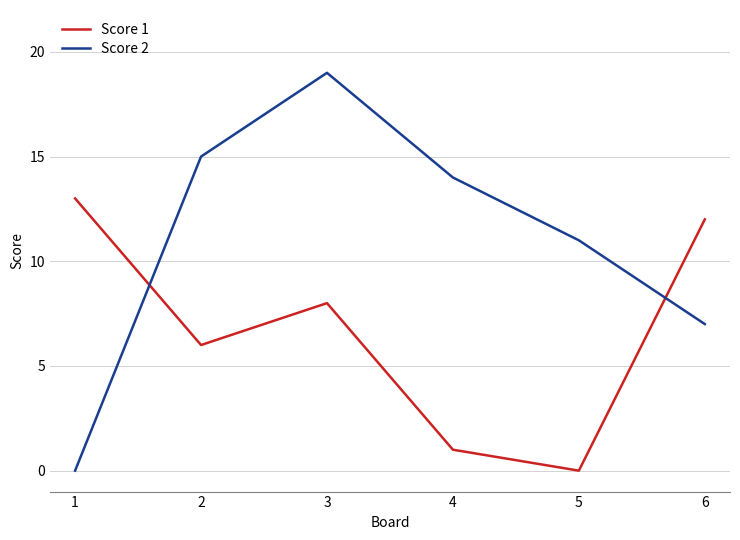

In Score 1, how many points are lower than both neighbors (excluding endpoints)?

2